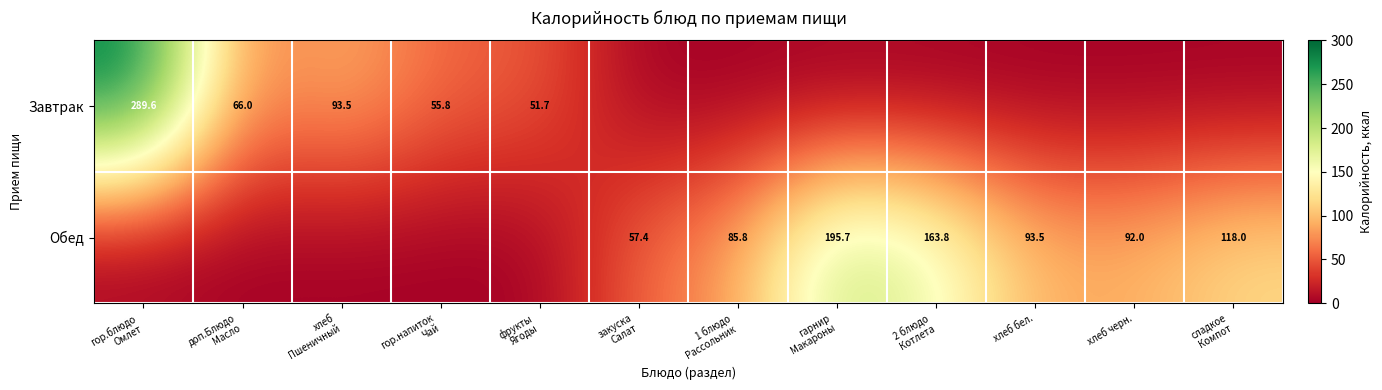

Which series changed the most between хлеб черн. and сладкое Компот?

Обед